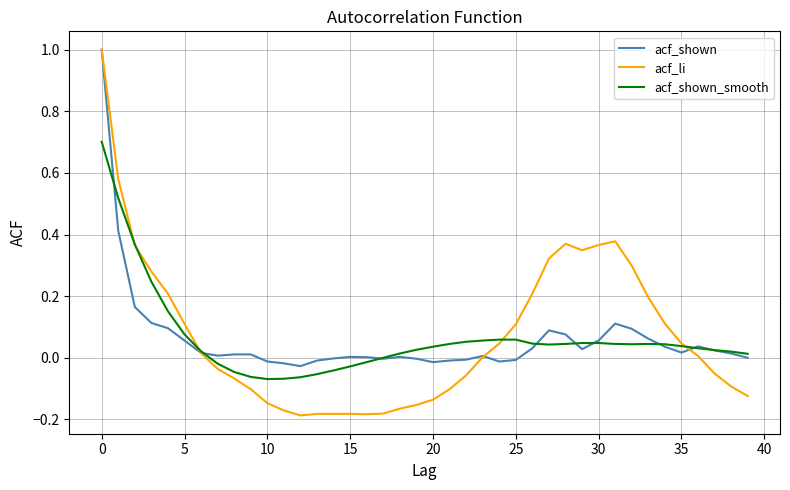

What is the maximum value shown in the chart?

1.0